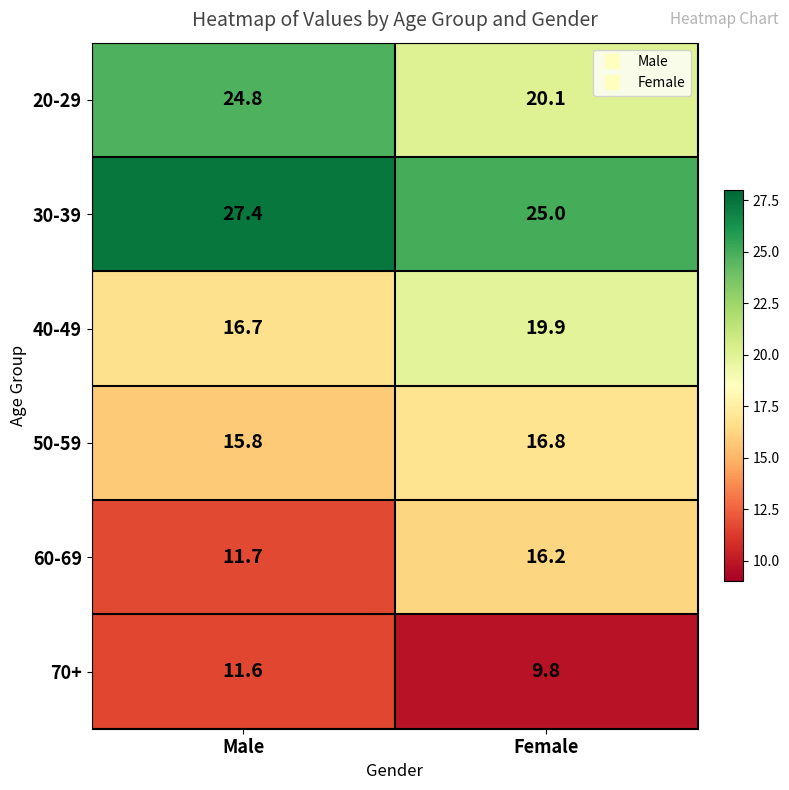

What is the sum of all 50-59 values?

32.6